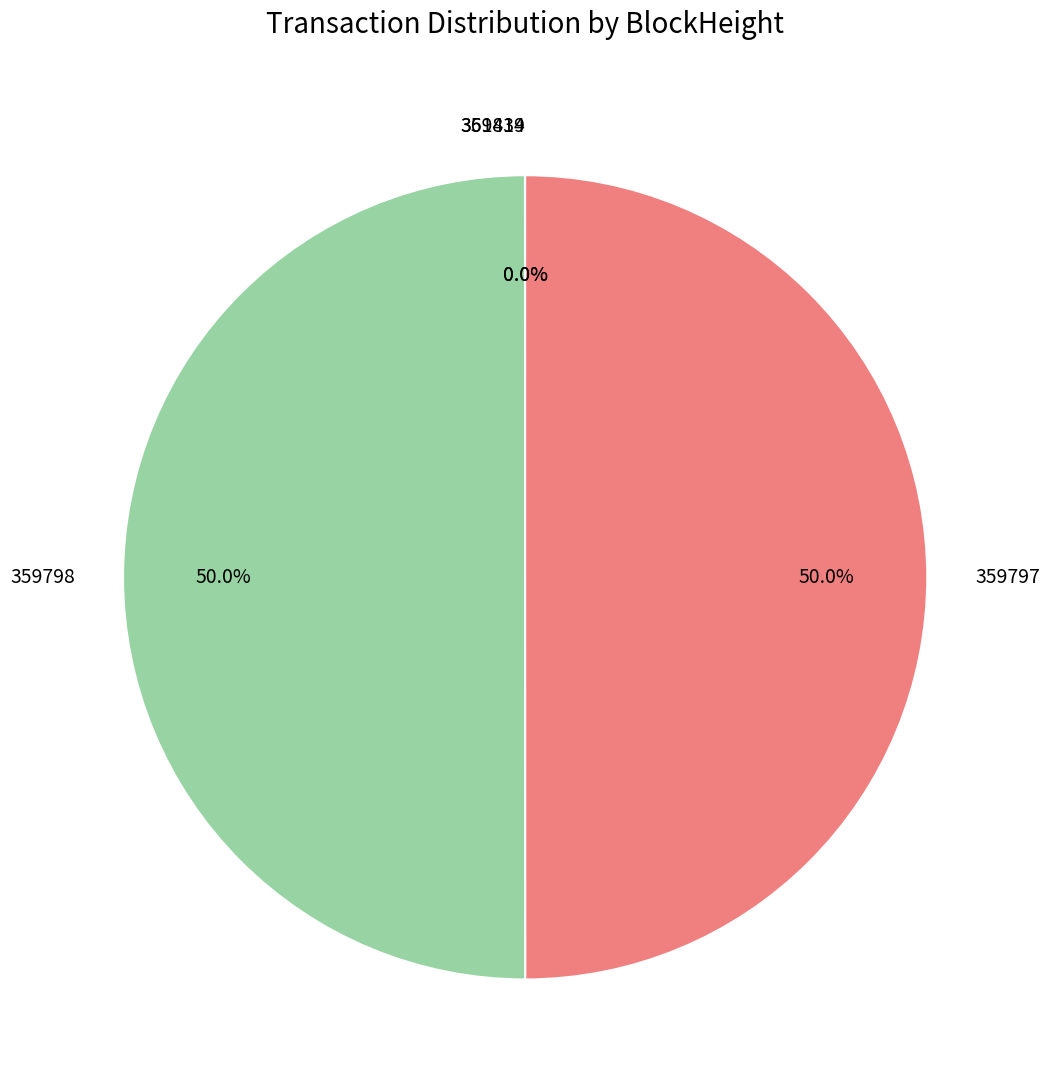

What portion of the pie excludes 359798?

50.0%